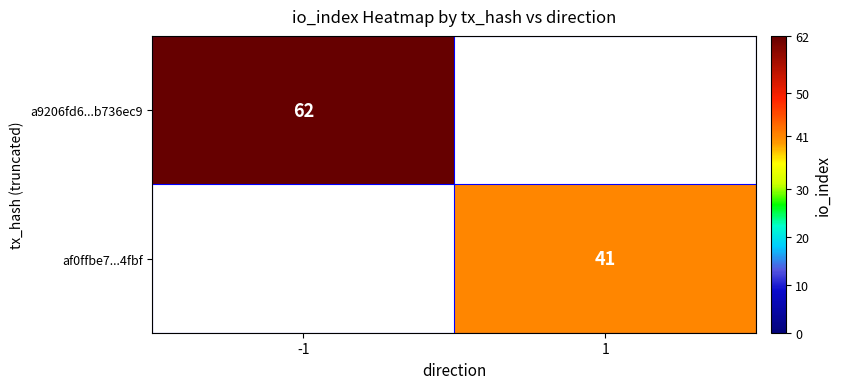

The a9206fd6...b736ec9 series shows 62 at -1. True or false?

True